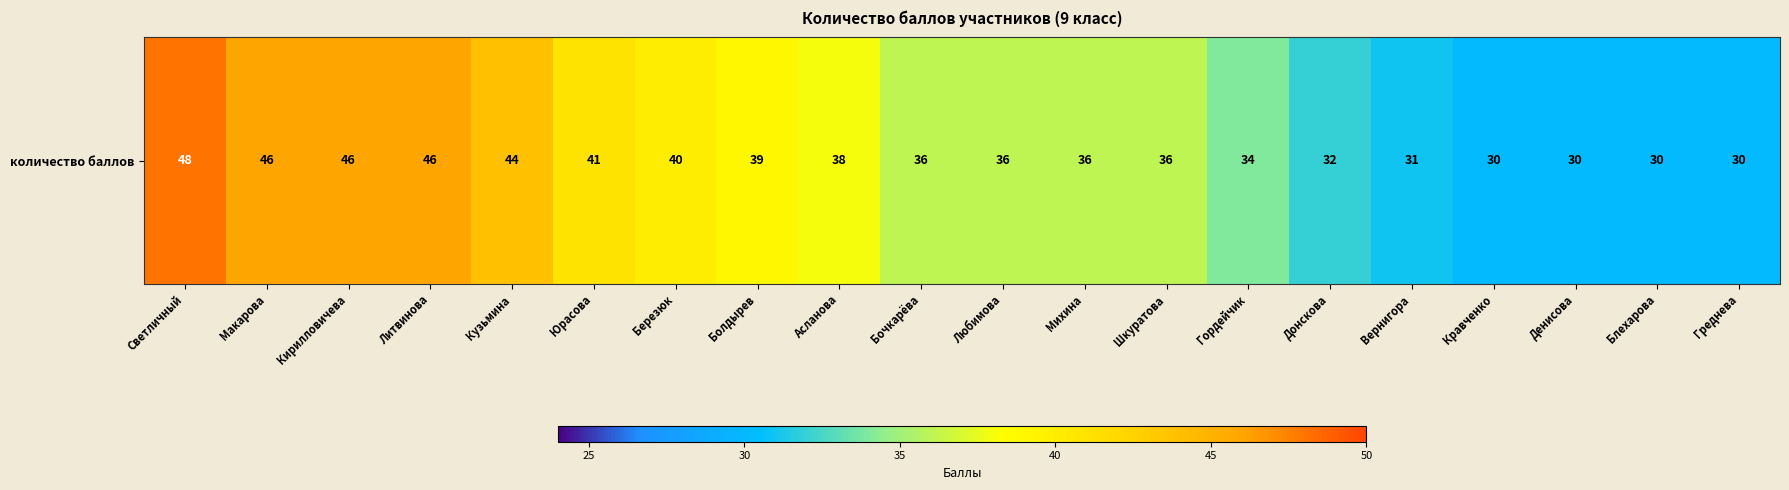

At which category does the chart reach its peak across all series?

Светличный